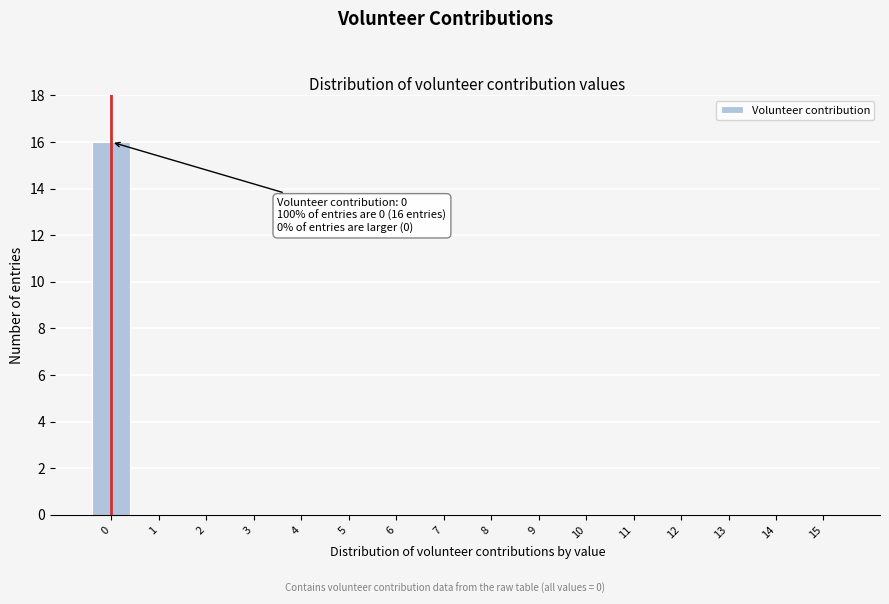

Reading left to right, extract all data points from this chart.

0=16	1=0	2=0	3=0	4=0	5=0	6=0	7=0	8=0	9=0	10=0	11=0	12=0	13=0	14=0	15=0